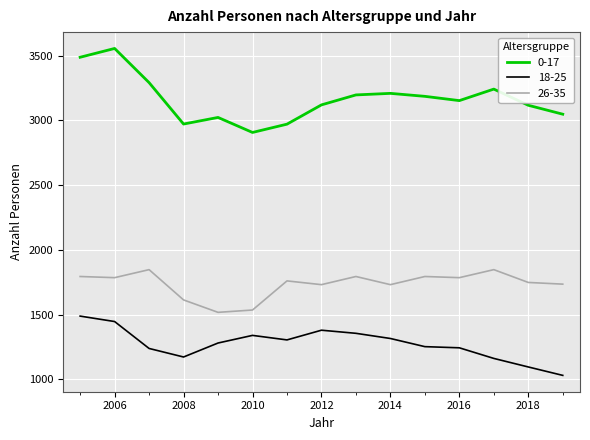

Which series has the largest total across all categories?

0-17